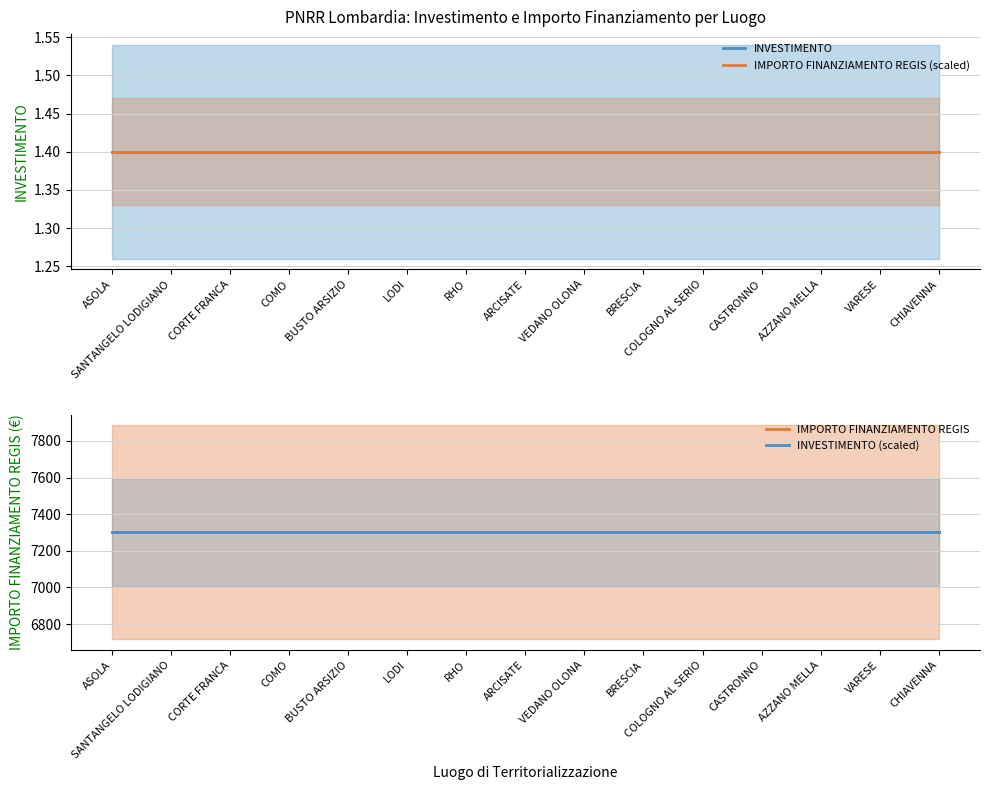

What position from the right is CASTRONNO?

4